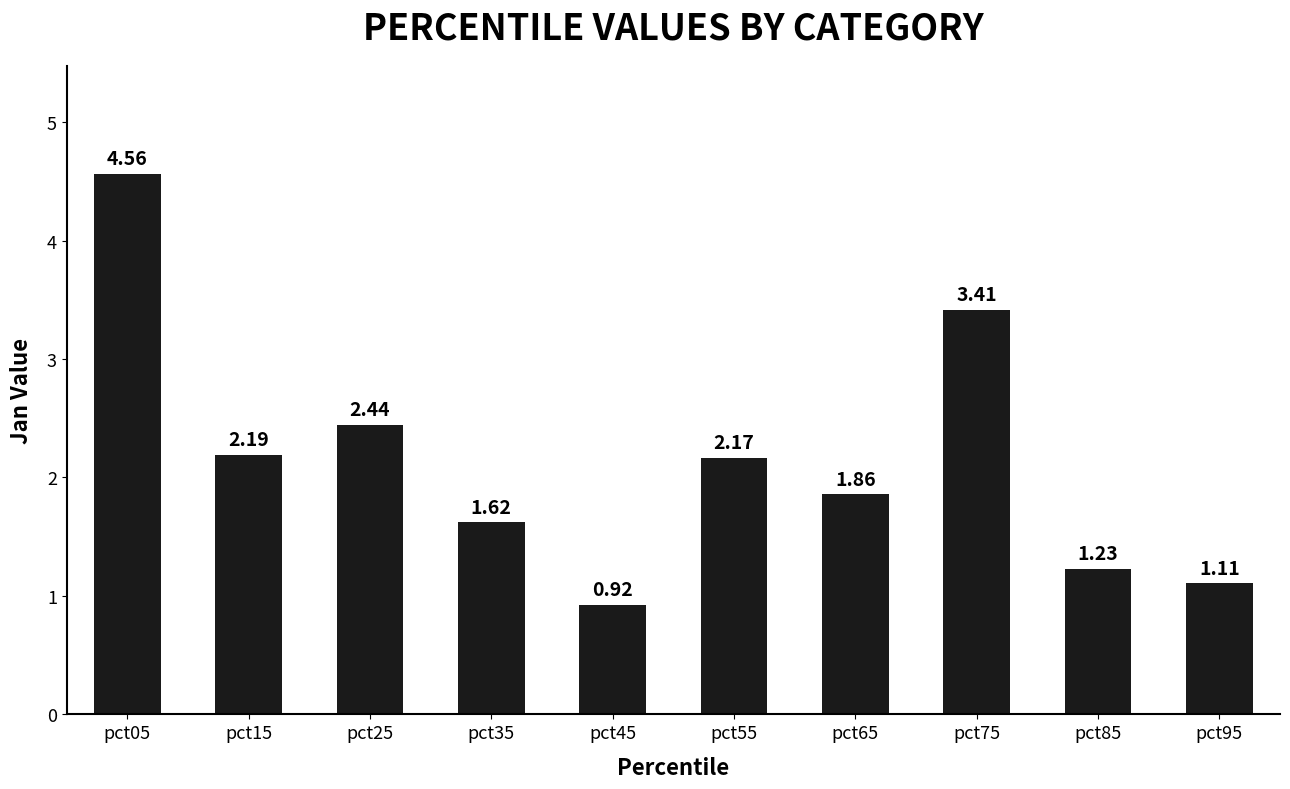

What is the difference between the values at pct65 and pct95?

0.8